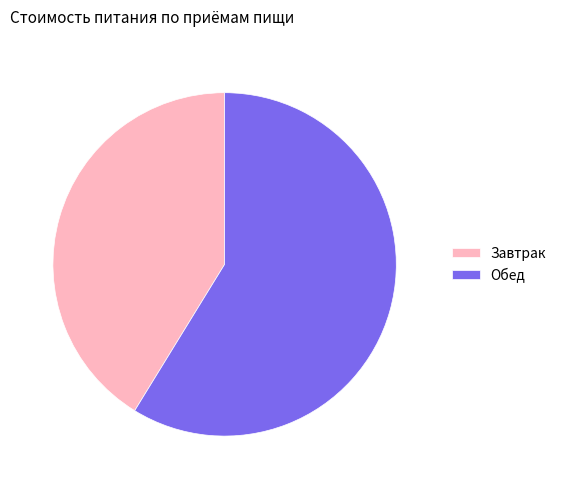

Does Обед represent more than half of the total?

Yes